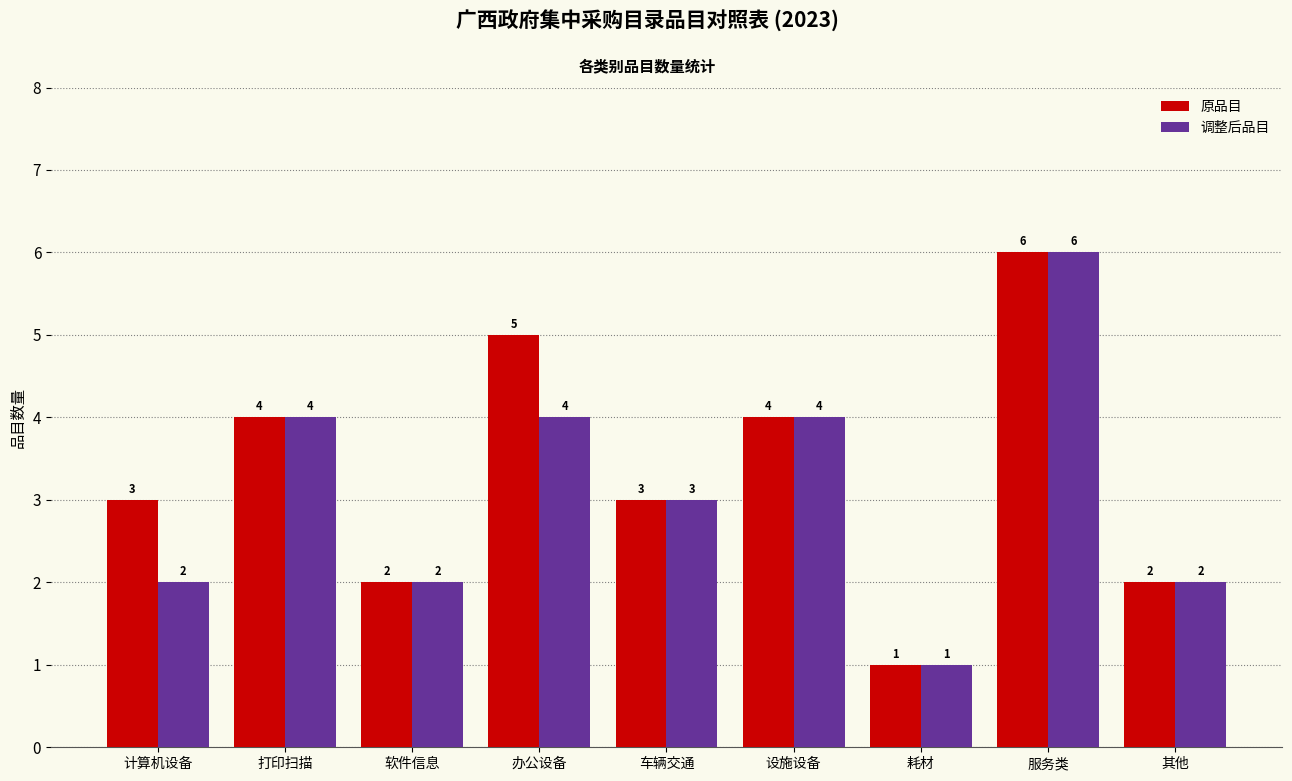

Reading right to left, list all the values displayed in this chart.

原品目: 其他=2	服务类=6	耗材=1	设施设备=4	车辆交通=3	办公设备=5	软件信息=2	打印扫描=4	计算机设备=3
调整后品目: 其他=2	服务类=6	耗材=1	设施设备=4	车辆交通=3	办公设备=4	软件信息=2	打印扫描=4	计算机设备=2